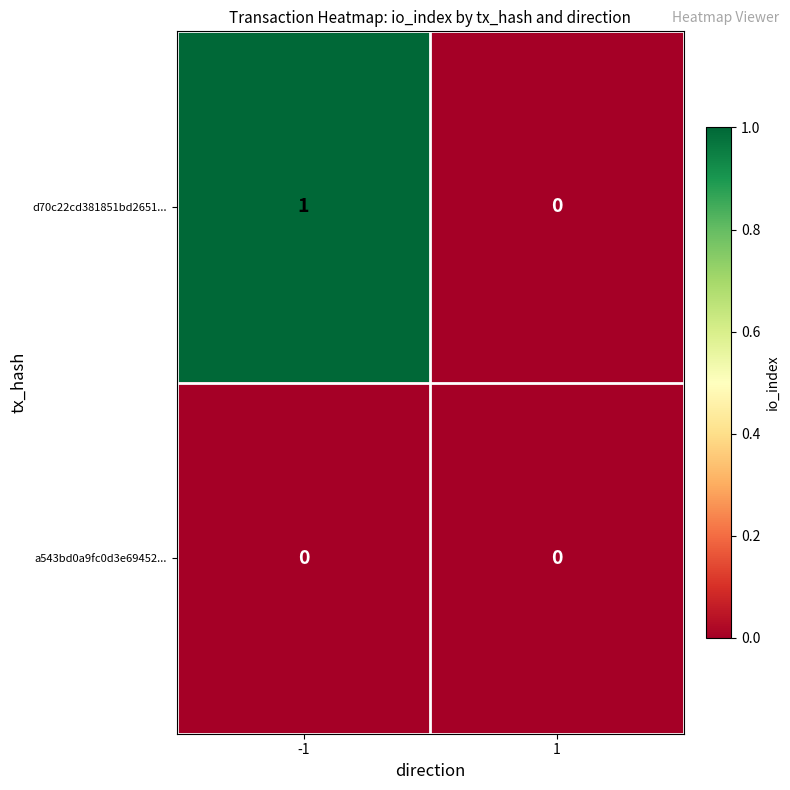

Reading right to left, extract all data points from this chart.

d70c22cd381851bd2651...: 1=0	-1=1
a543bd0a9fc0d3e69452...: 1=0	-1=0